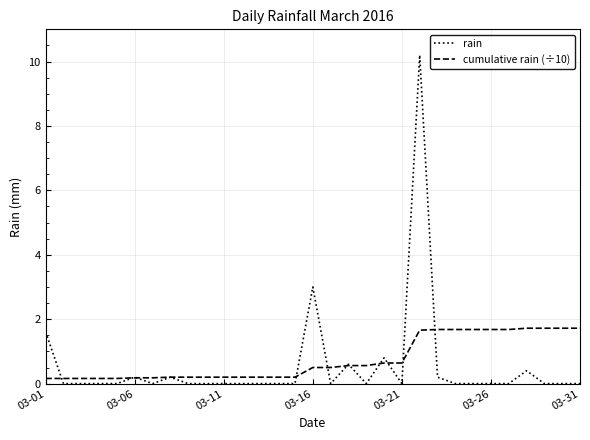

In rain, how many points are higher than both neighbors (excluding endpoints)?

7